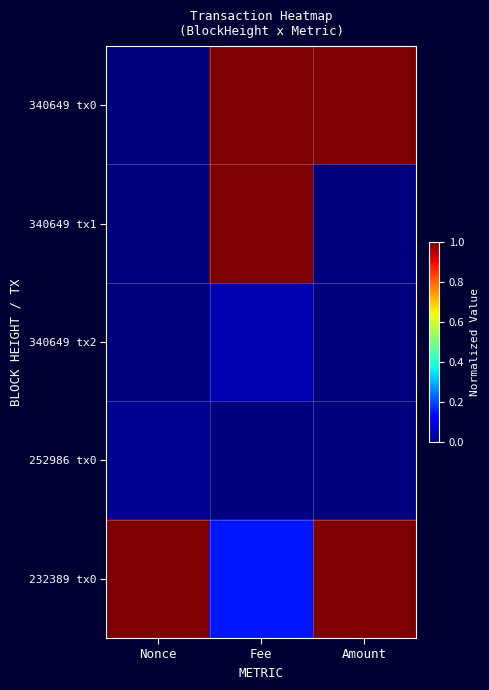

Reading right to left, what are all the values shown in this chart?

340649 tx0: Amount=1.0	Fee=1.0	Nonce=0.0
340649 tx1: Amount=0.0	Fee=1.0	Nonce=0.0
340649 tx2: Amount=0.0	Fee=0.0	Nonce=0.0
252986 tx0: Amount=0.0	Fee=0.0	Nonce=0.0
232389 tx0: Amount=1.0	Fee=0.1	Nonce=1.0